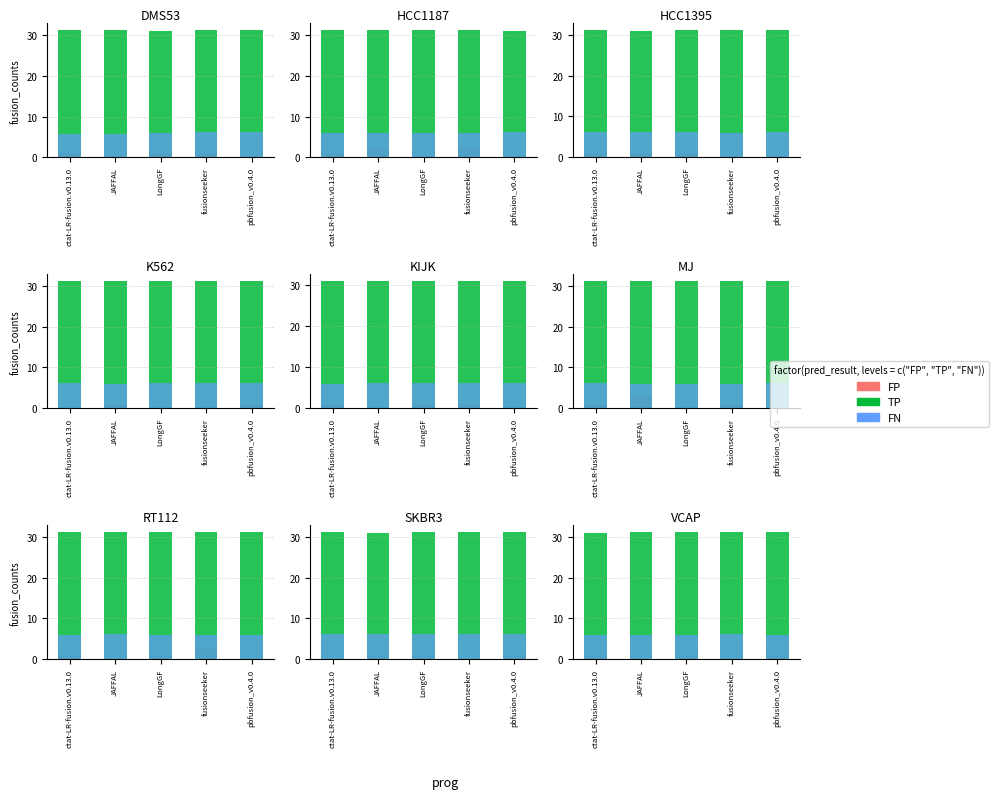

What is the difference between the second highest and second lowest values in the FP series?

1.0